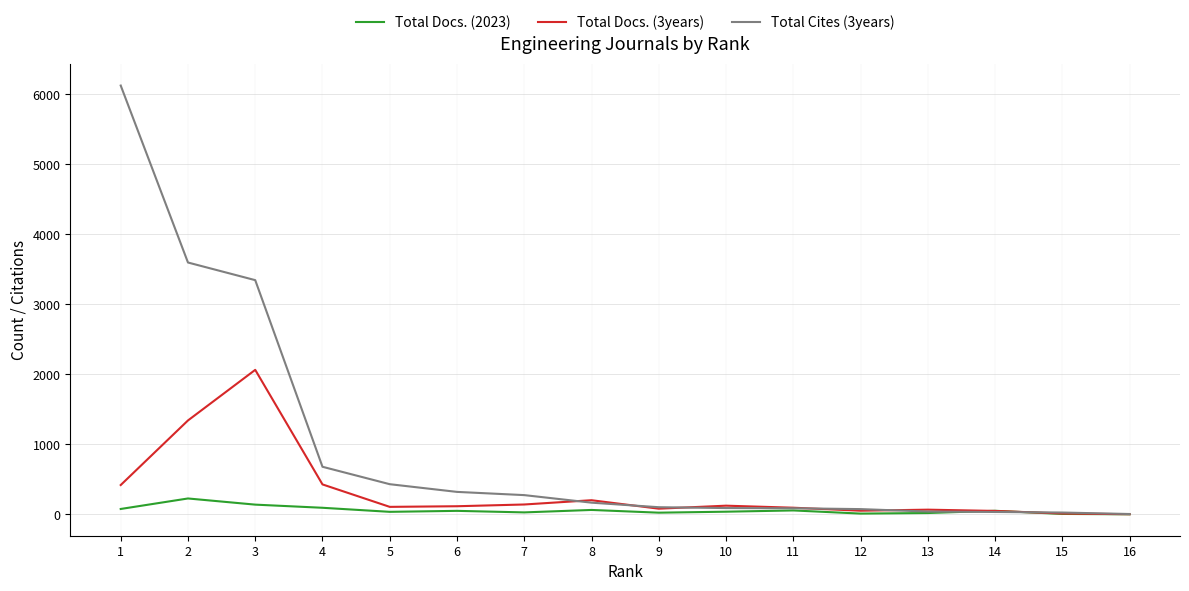

Which series has the largest total across all categories?

Total Cites (3years)